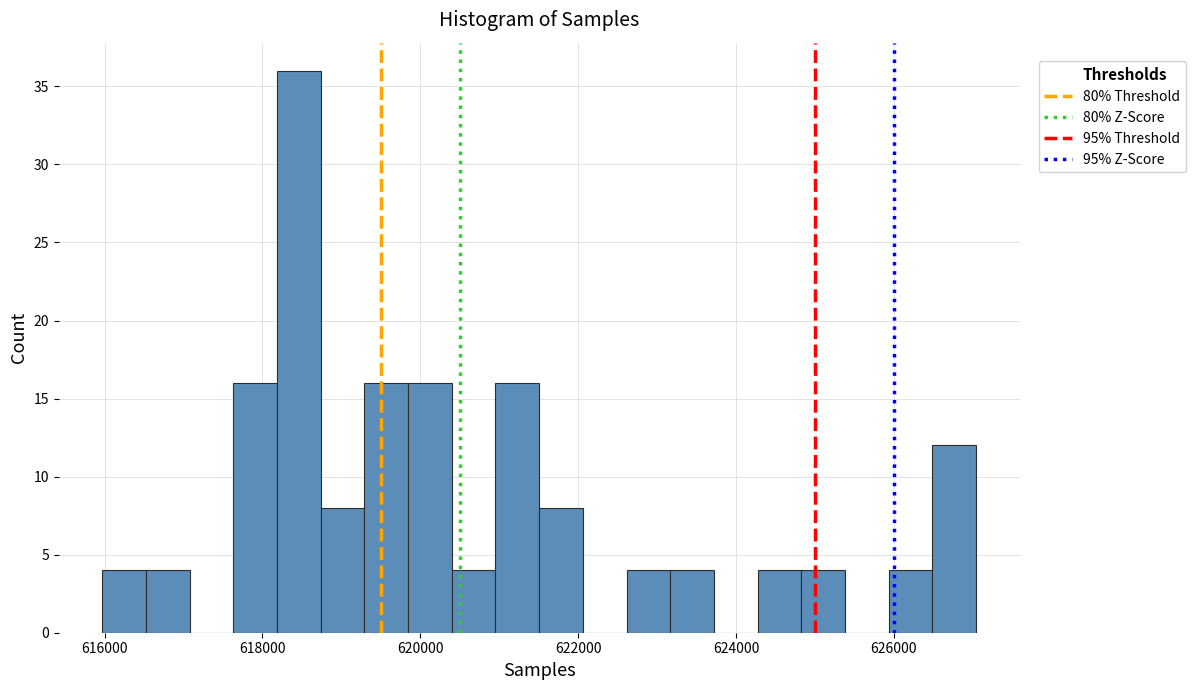

Around what value on the x-axis is the tallest bar? Give the approximate position of its centre, as read against the axis.

618400